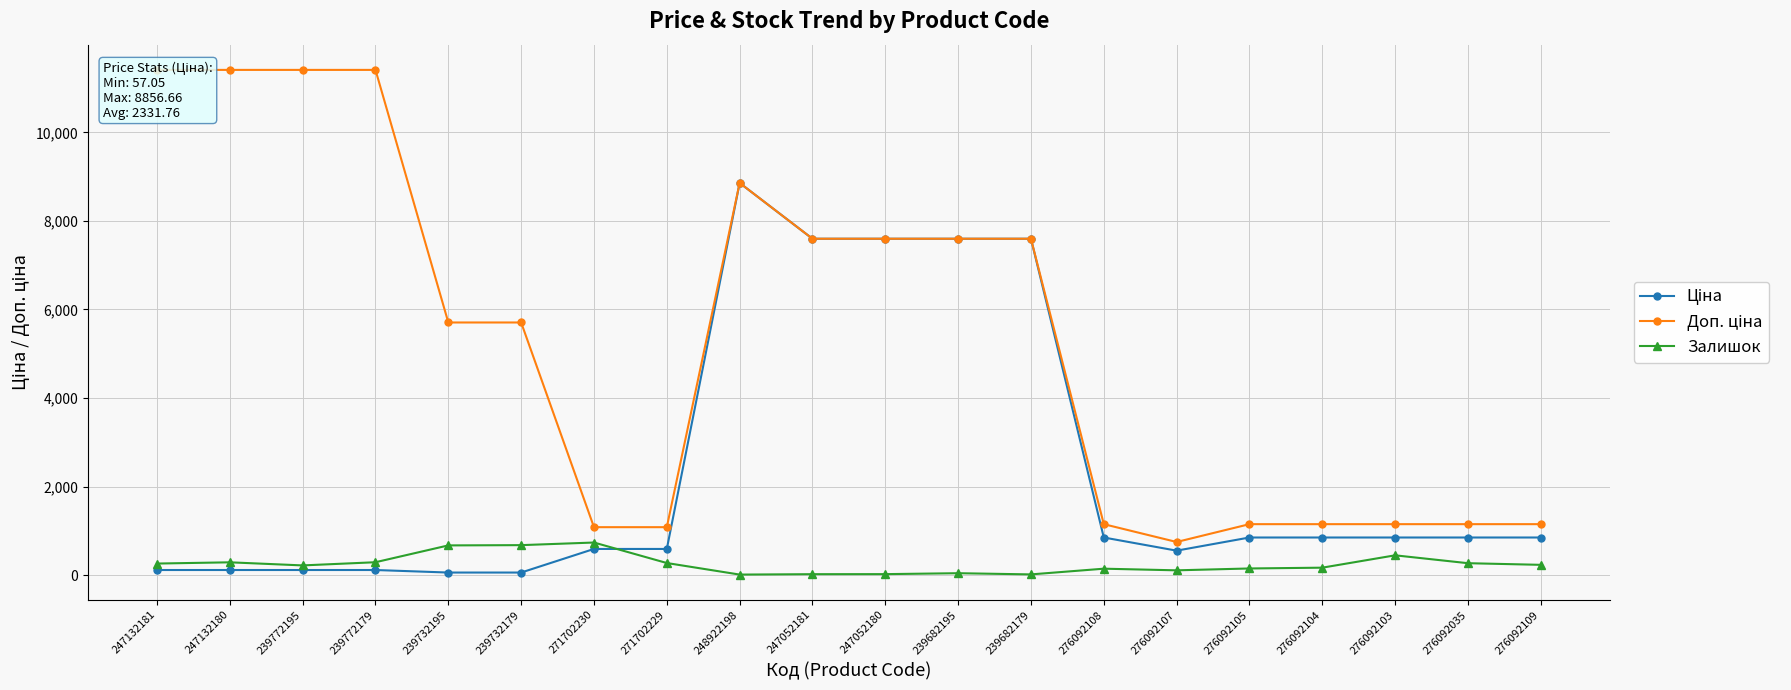

Is this an area chart (filled region under the line)?

No